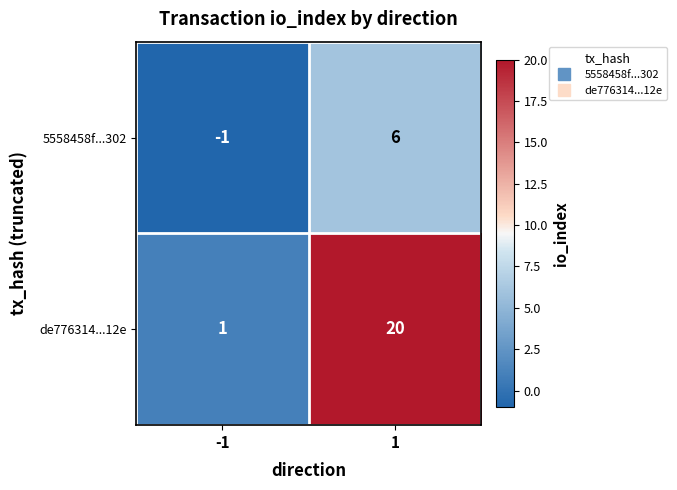

What is the difference between the maximum and minimum values in the de776314...12e series?

19